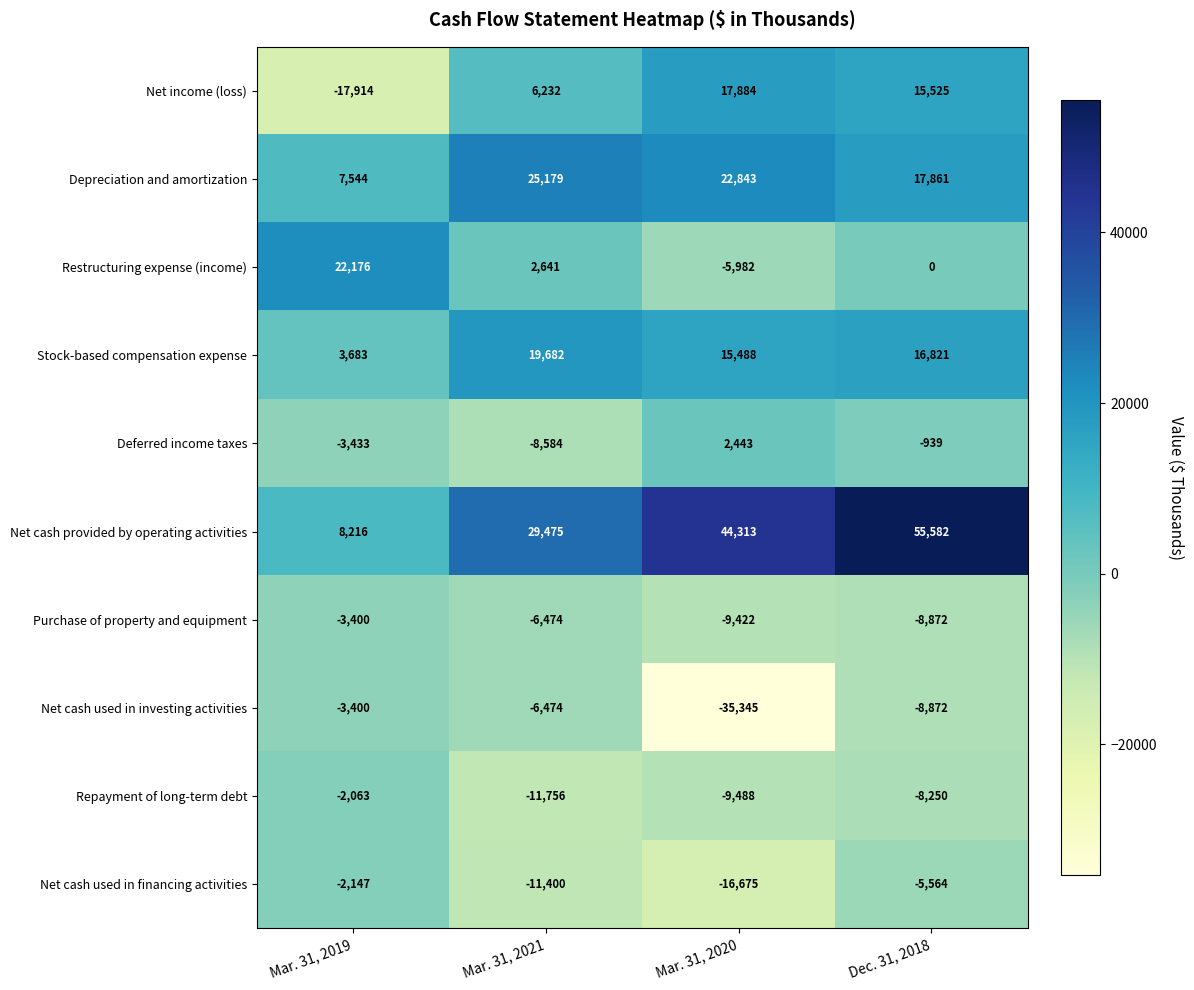

Which category has the highest value across all series?

Dec. 31, 2018